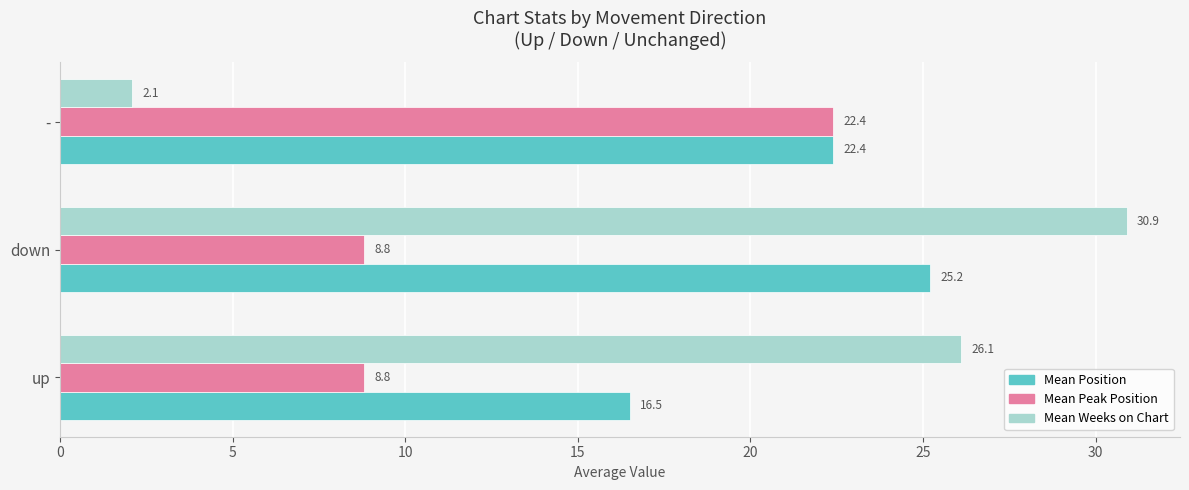

Which series changed the most between down and -?

Mean Weeks on Chart